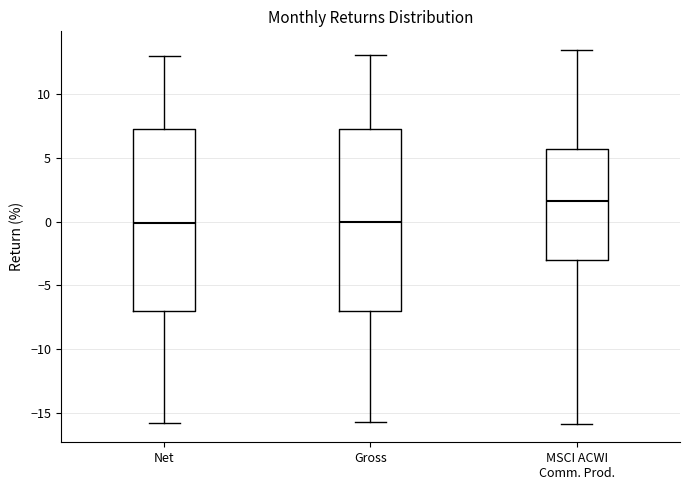

Reading left to right, transcribe this box plot: for each box, give where its median line is, the range the box spans, and where its two whiskers end, as read against the y-axis. The values are not printed on the chart, so give them approximately, as read against the axis.

Net: median 0.0, box -7.0 to 7.5, whiskers -16.0 to 13.0
Gross: median 0.0, box -7.0 to 7.5, whiskers -16.0 to 13.0
MSCI ACWI Comm. Prod.: median 1.5, box -3.0 to 5.5, whiskers -16.0 to 13.5